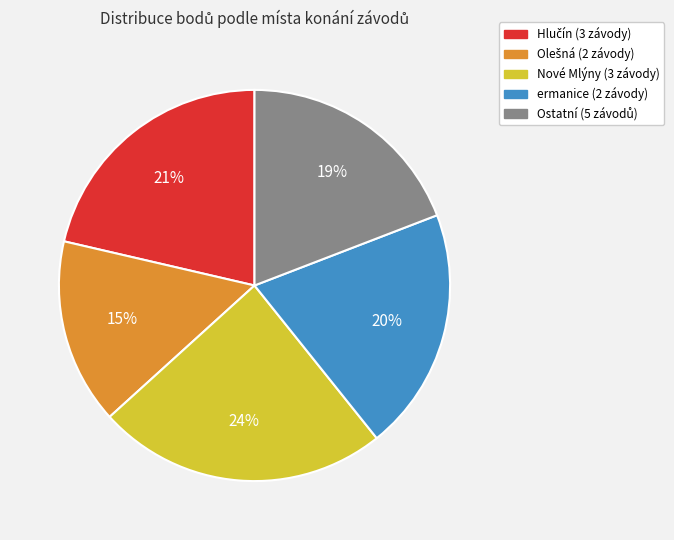

To the nearest percent, what is the average slice percentage?

20%